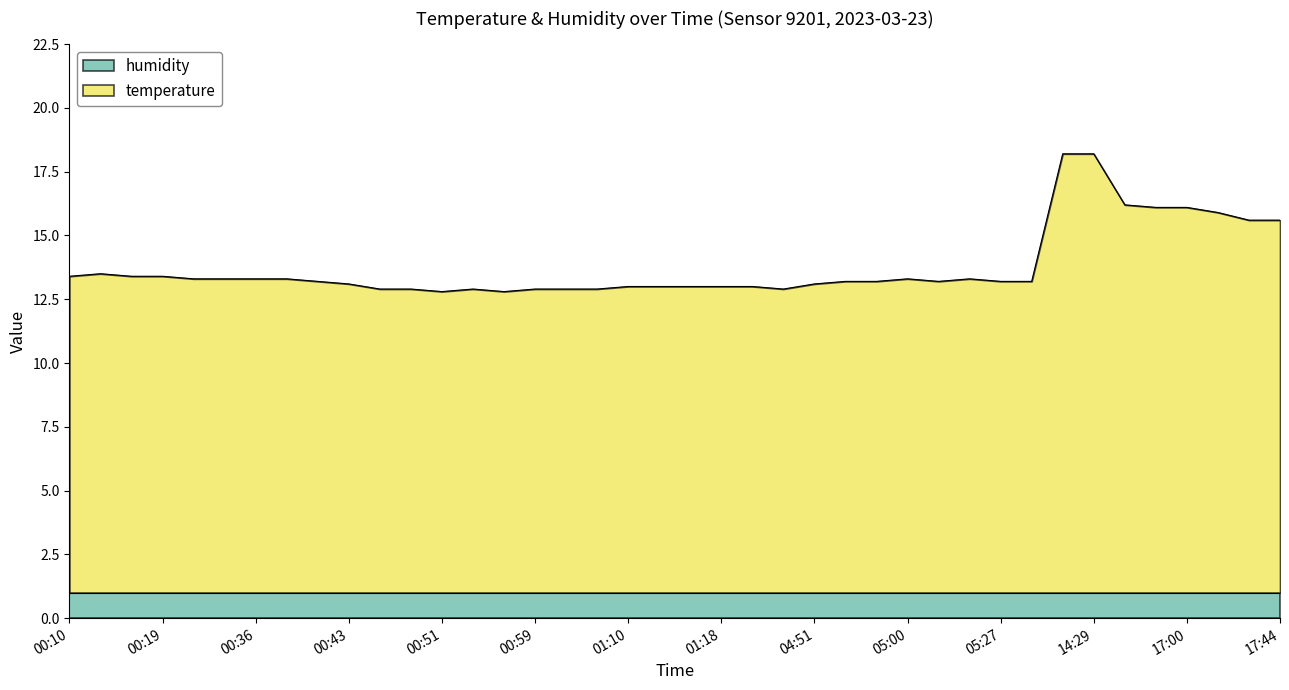

What is the maximum value shown in the chart?

18.2